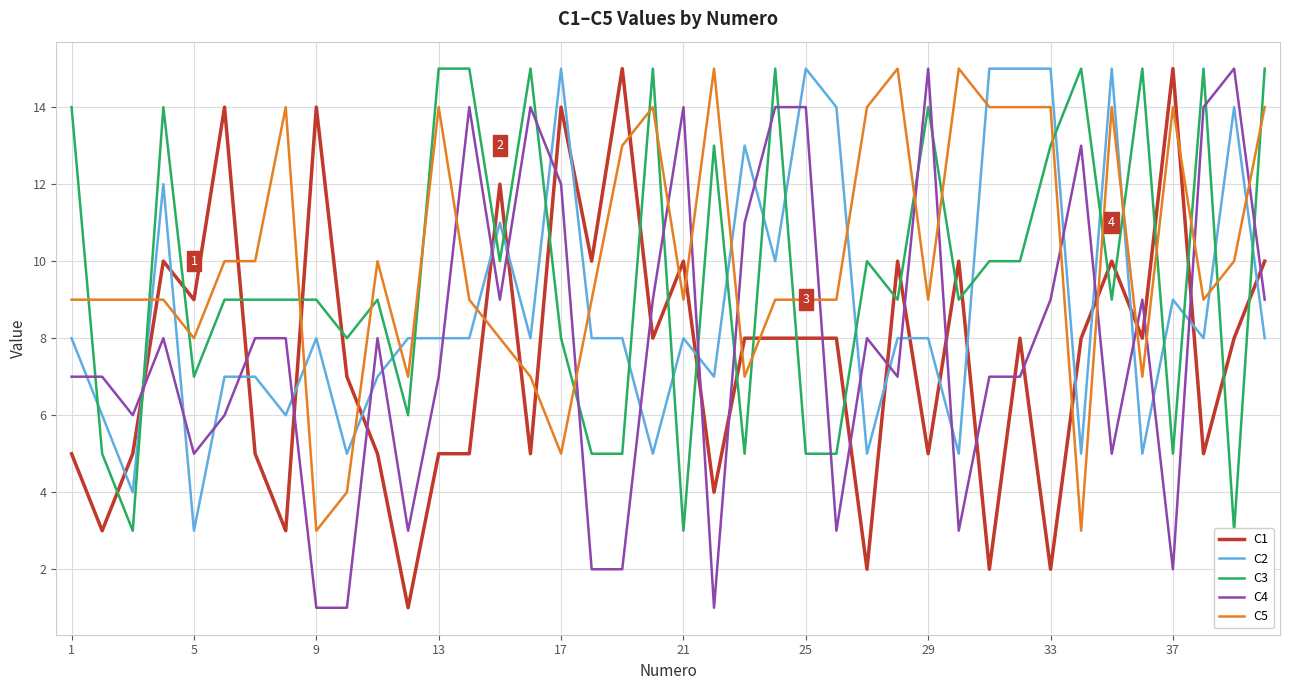

Which series has the largest total across all categories?

C5